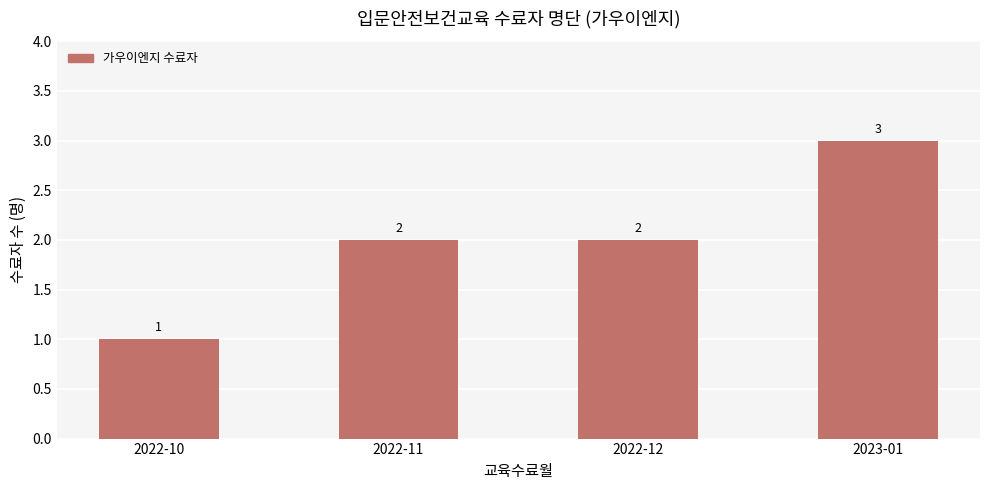

What position from the left is 2023-01?

4